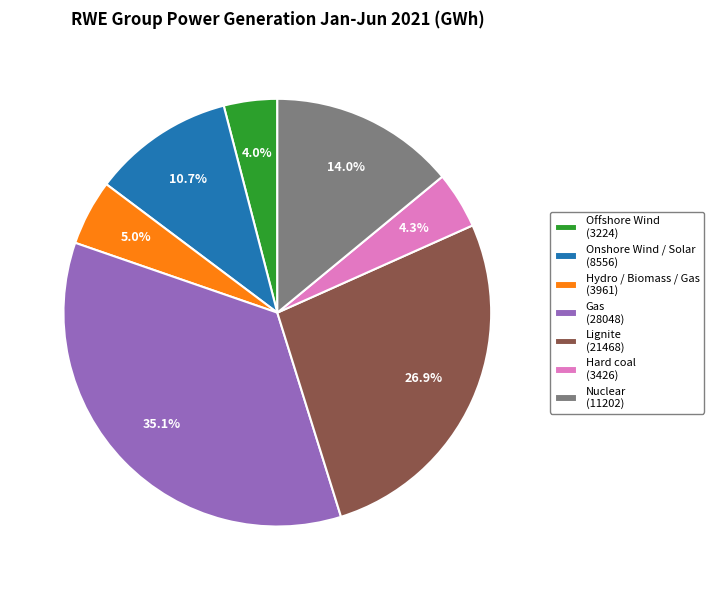

To the nearest percent, what percentage of the pie is Nuclear?

14%